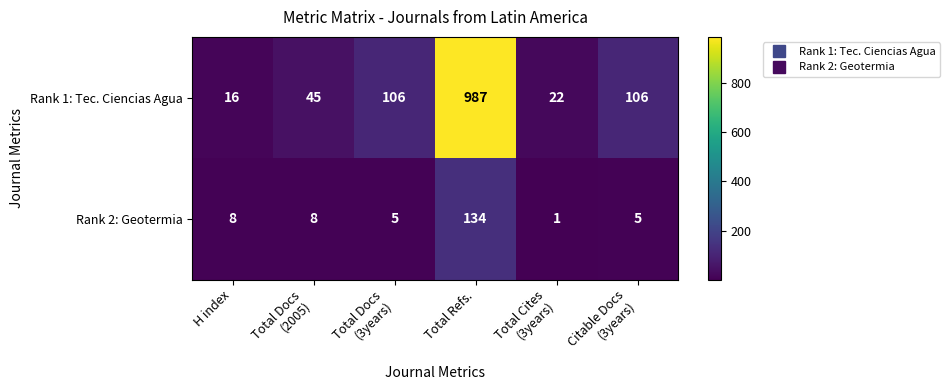

What is the approximate value of Rank 2: Geotermia at H index, to the nearest 5?

10